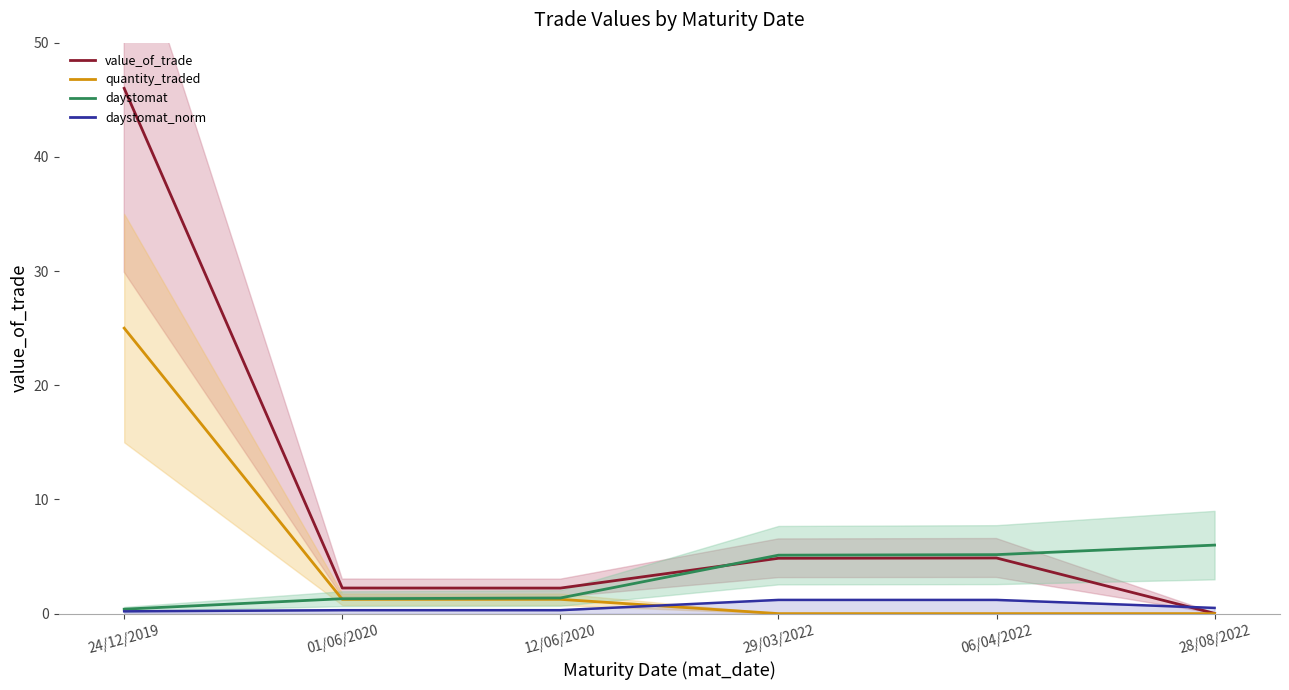

Which series changed the most between 01/06/2020 and 06/04/2022?

daystomat